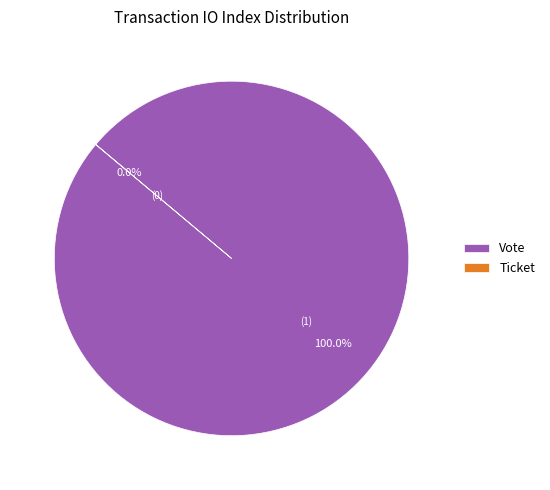

Which has a higher value, Vote or Ticket?

Vote